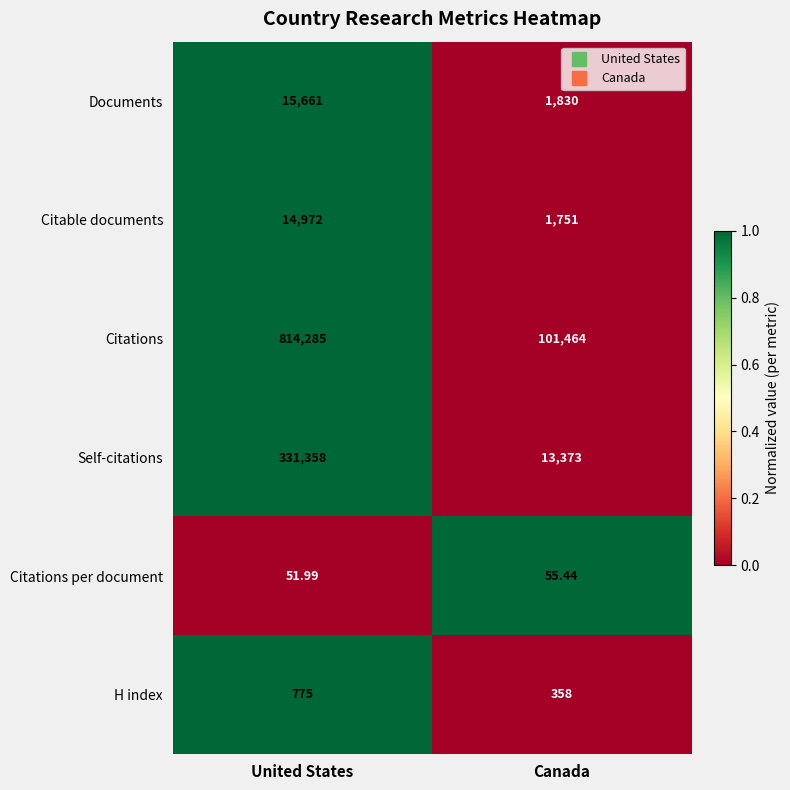

Rank the categories by Documents value from highest to lowest.

United States, Canada